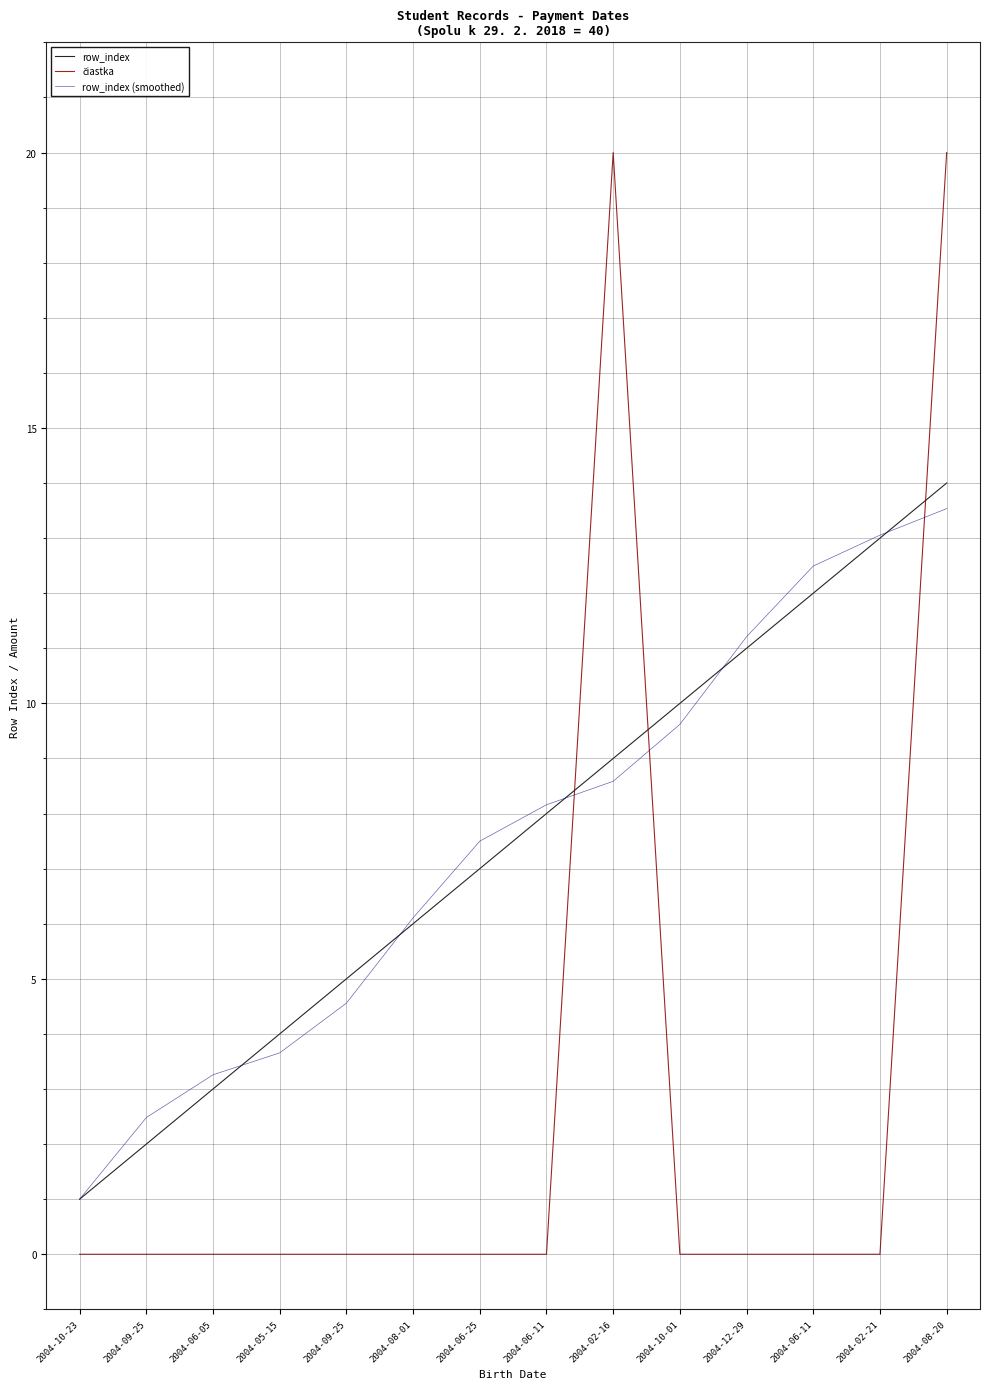

Reading left to right, extract all data points from this chart.

row_index: 1.0	2.0	3.0	4.0	5.0	6.0	7.0	8.0	9.0	10.0	11.0	12.0	13.0	14.0
čiastka: 0.0	0.0	0.0	0.0	0.0	0.0	0.0	0.0	20.0	0.0	0.0	0.0	0.0	20.0
row_index (smoothed): 1.0	2.5	3.3	3.7	4.6	6.1	7.5	8.2	8.6	9.6	11.2	12.5	13.1	13.5